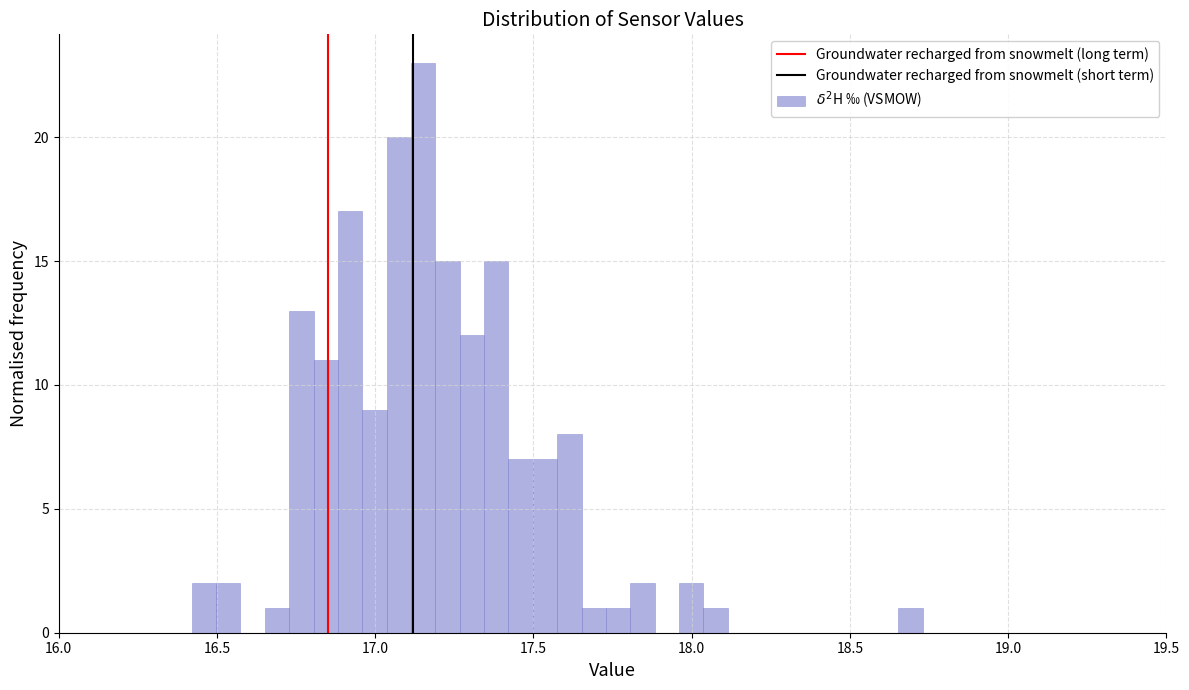

Read against the x-axis, roughly where is the centre of the tallest bar?

17.15